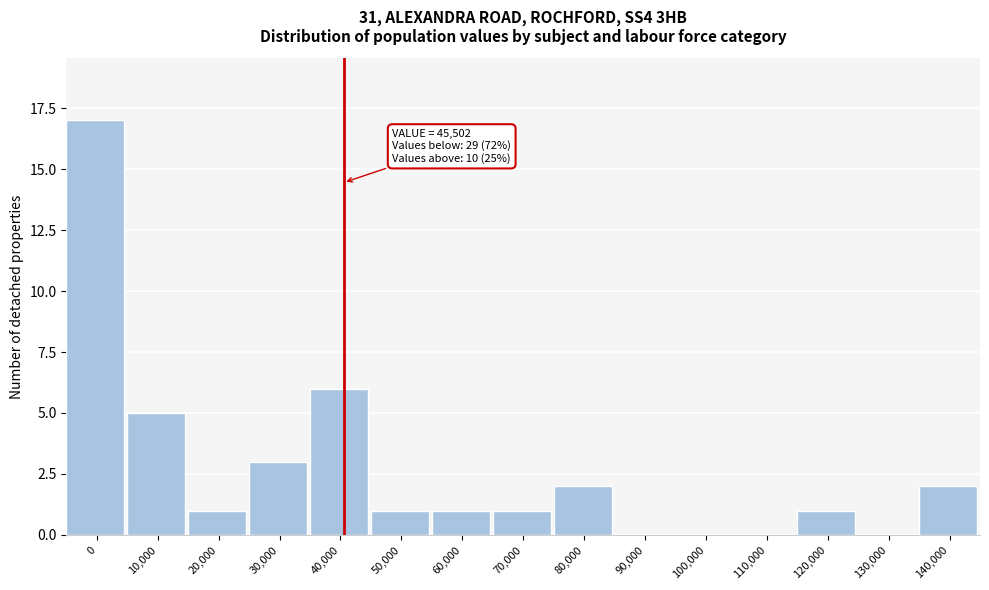

Reading left to right, list all the values displayed in this chart.

0=17	10,000=5	20,000=1	30,000=3	40,000=6	50,000=1	60,000=1	70,000=1	80,000=2	90,000=0	100,000=0	110,000=0	120,000=1	130,000=0	140,000=2